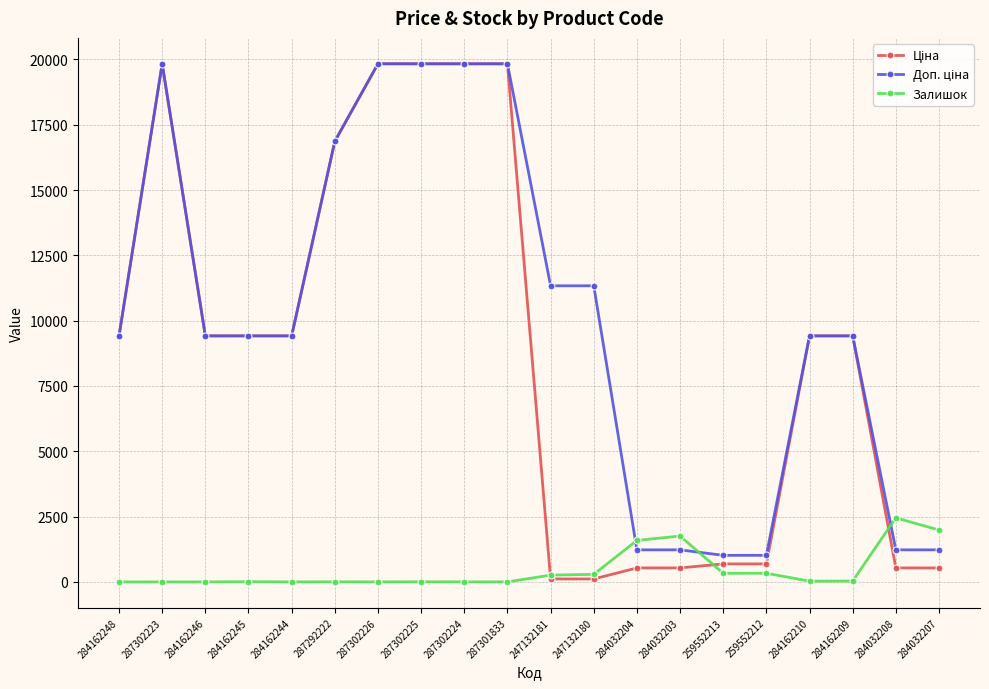

What is the greatest value displayed?

19831.1